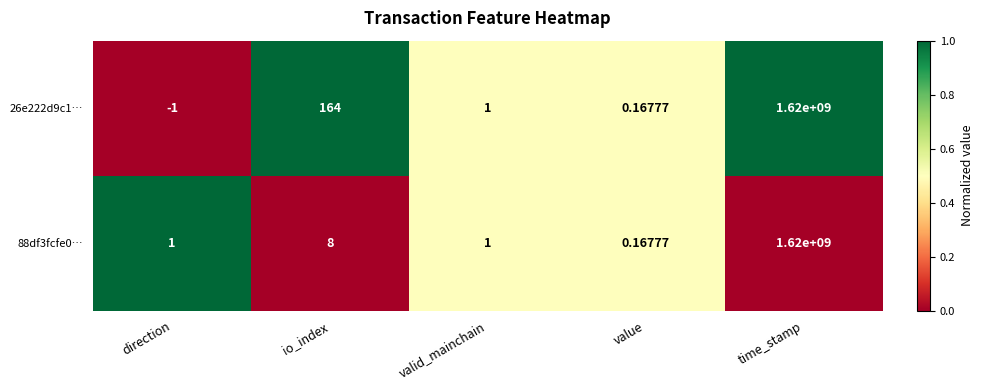

Which category has the highest value across all series?

time_stamp